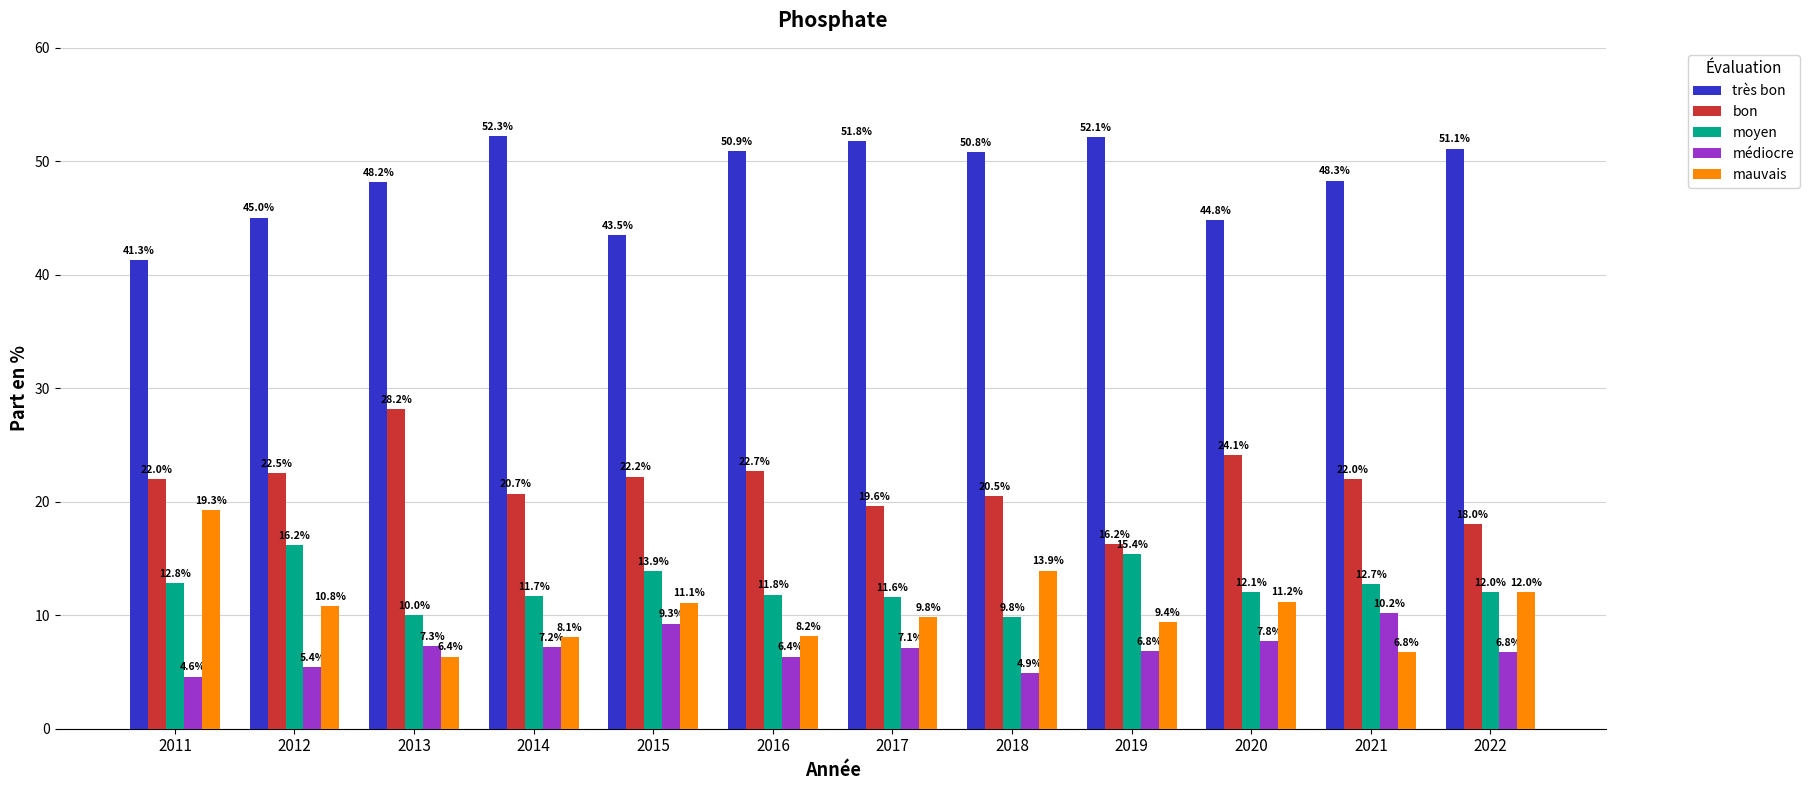

How many data points in mauvais are less than 10?

6